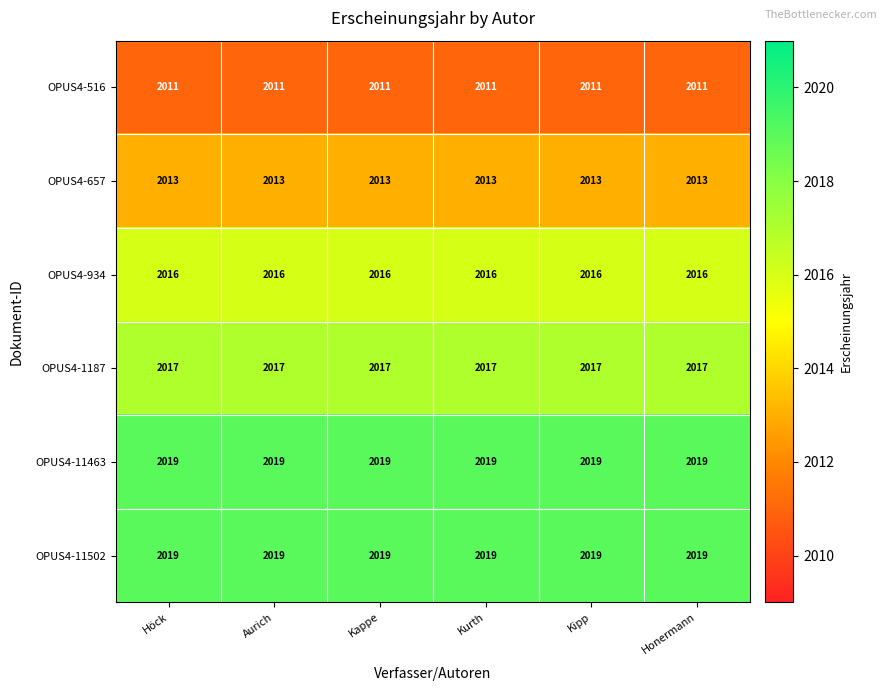

What is the difference between the highest and lowest values at Aurich?

8